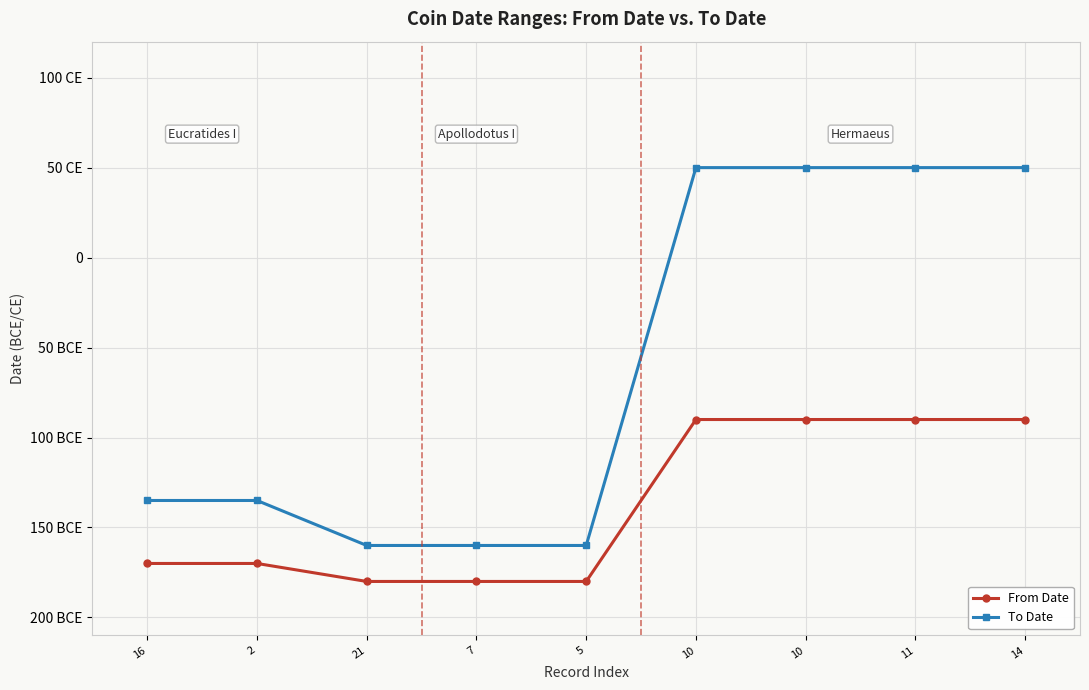

Count the From Date values in the range -180 to -90.

9